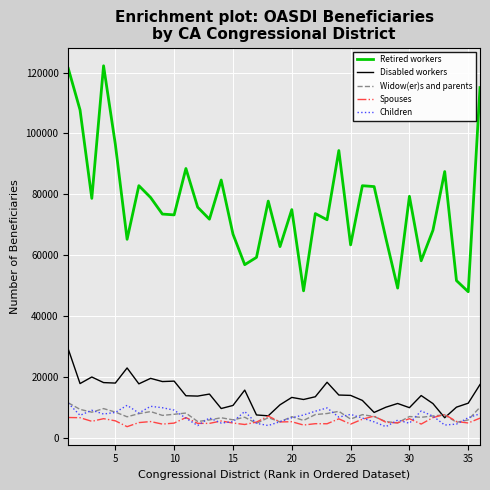

What is the average value of the Disabled workers series?

14207